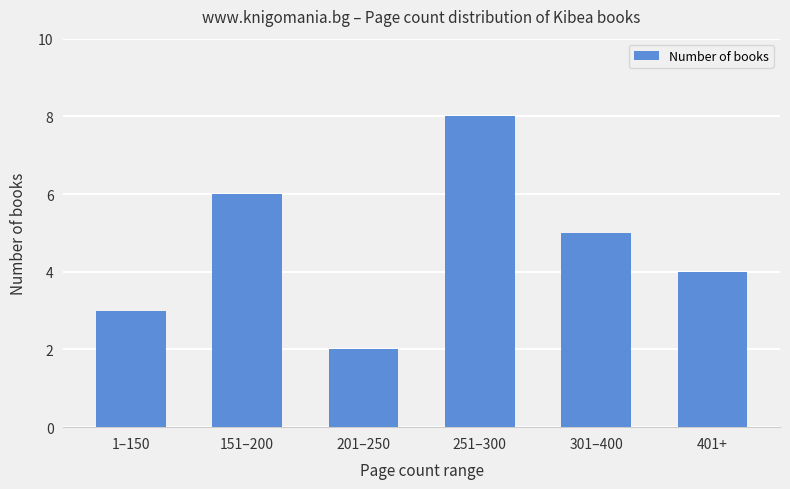

Count the values in the range 3 to 6.

4